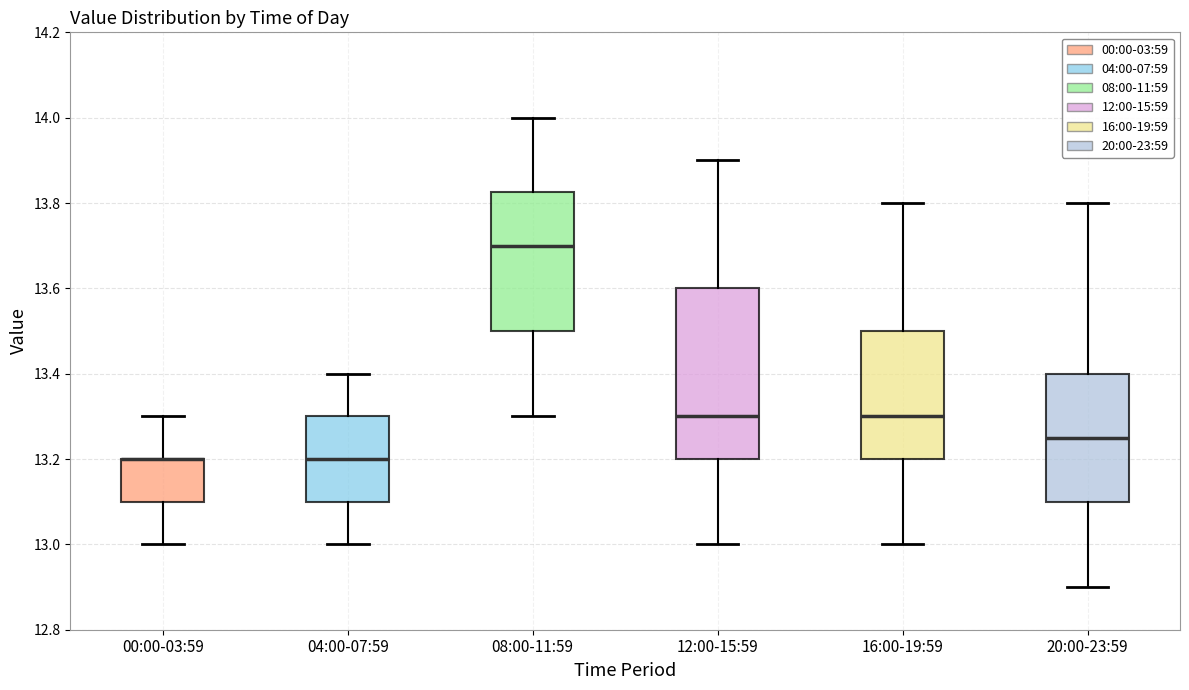

Reading left to right, read every box against the y-axis: the position of its median line, the range the box covers, and the ends of its whiskers. The values are not printed on the chart, so give them approximately, as read against the axis.

00:00-03:59: median 13.20 (drawn on the box's upper edge), box 13.10 to 13.20, whiskers 13.00 to 13.30
04:00-07:59: median 13.20, box 13.10 to 13.30, whiskers 13.00 to 13.40
08:00-11:59: median 13.70, box 13.50 to 13.82, whiskers 13.30 to 14.00
12:00-15:59: median 13.30, box 13.20 to 13.60, whiskers 13.00 to 13.90
16:00-19:59: median 13.30, box 13.20 to 13.50, whiskers 13.00 to 13.80
20:00-23:59: median 13.26, box 13.10 to 13.40, whiskers 12.90 to 13.80